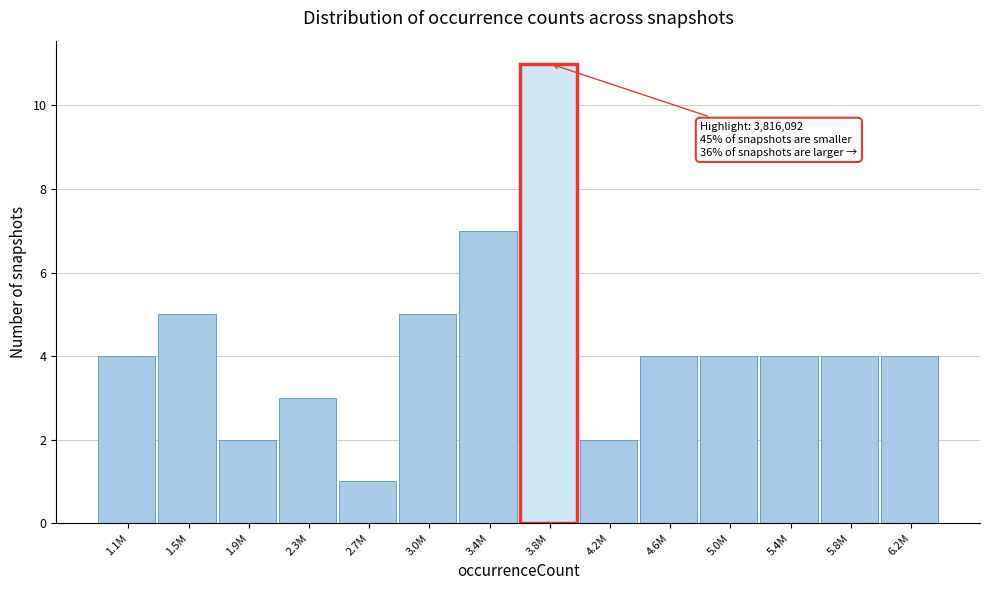

Reading left to right, what are all the values shown in this chart?

4	5	2	3	1	5	7	11	2	4	4	4	4	4